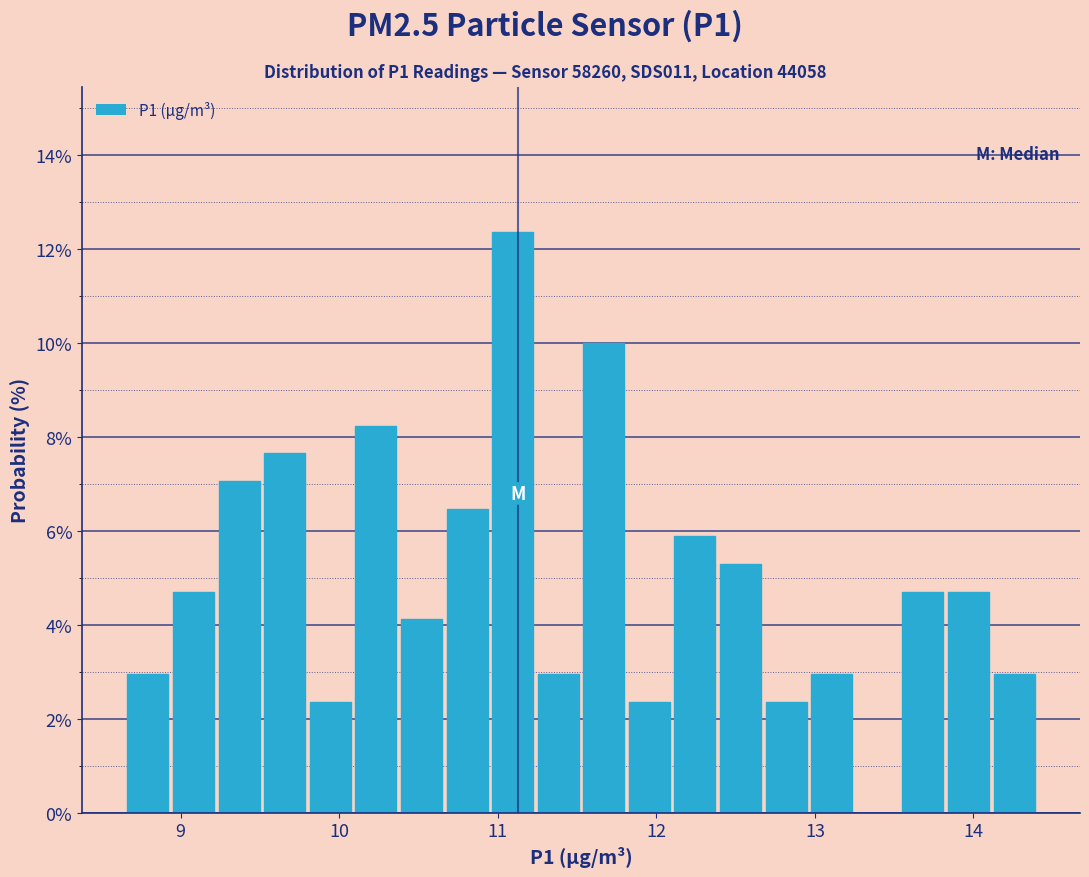

Around what value on the x-axis is the tallest bar? Give the approximate position of its centre, as read against the axis.

11.1